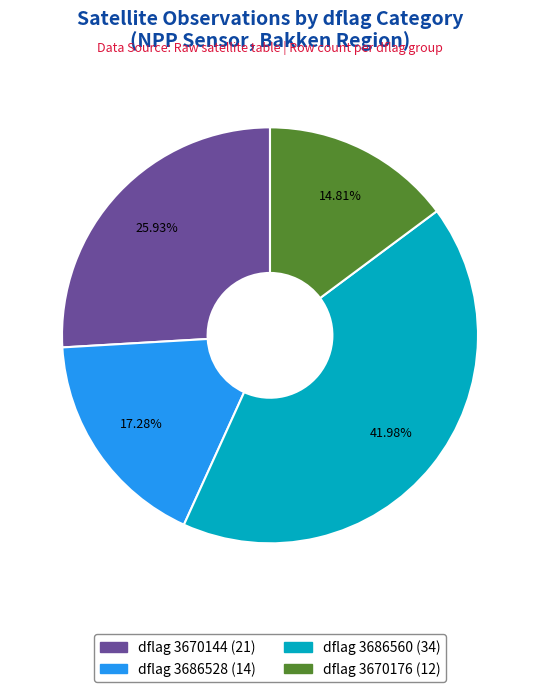

Is there a majority slice in this chart?

No